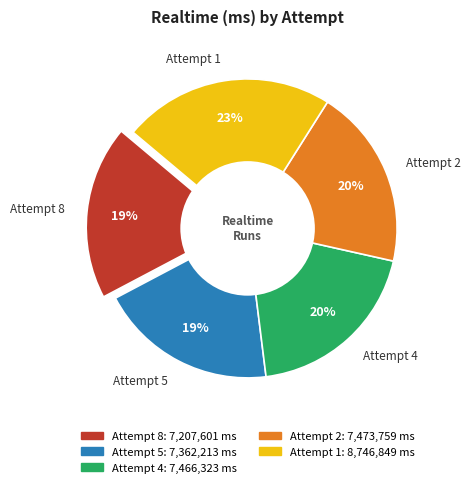

To the nearest percent, what is the average slice percentage?

20%